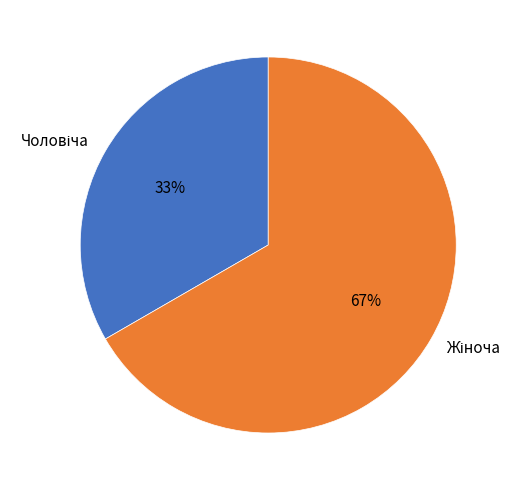

Is there a majority slice in this chart?

Yes